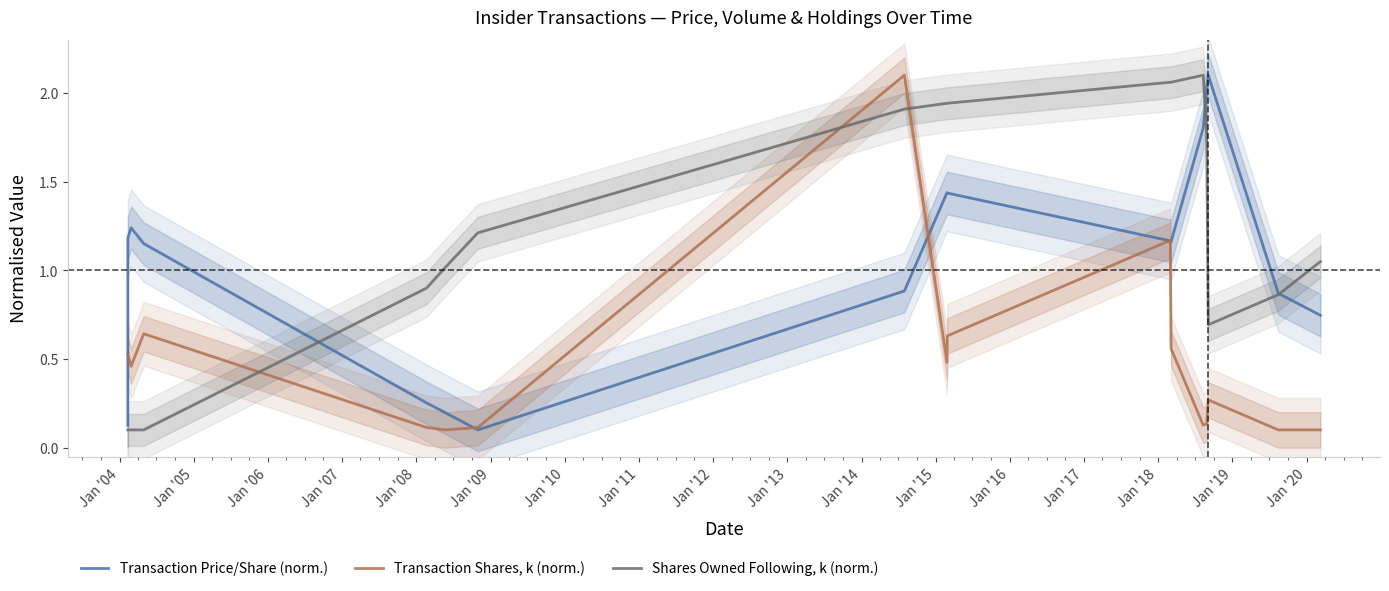

Is the value of Transaction Price/Share (norm.) at Jan '06 greater than the value of Shares Owned Following, k (norm.) at Jan '04?

Yes